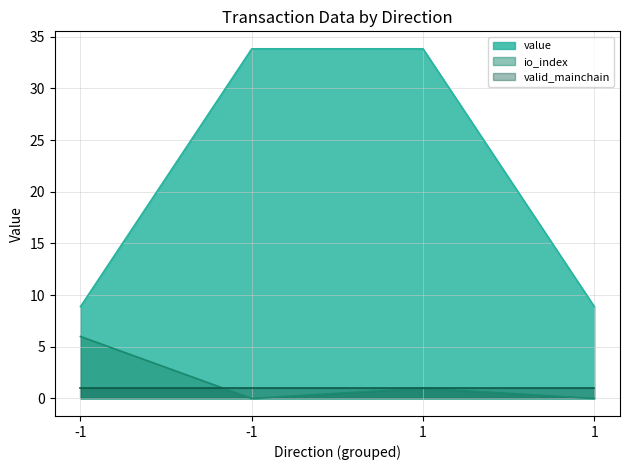

Which series has the largest total across all categories?

value